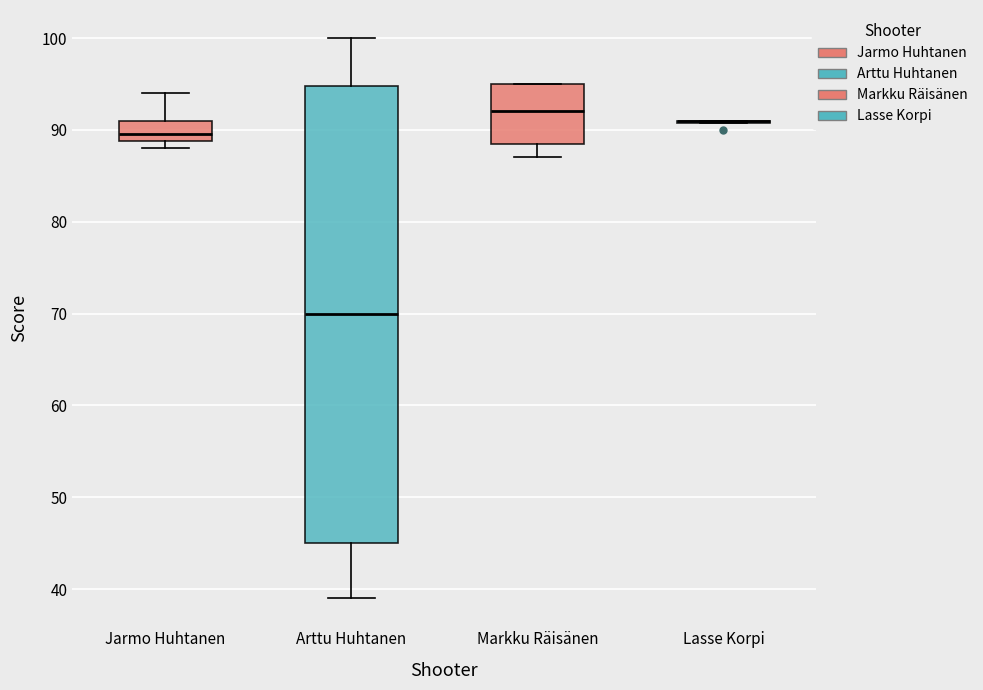

Comparing the boxes themselves (not the whiskers), which one is the tallest?

Arttu Huhtanen